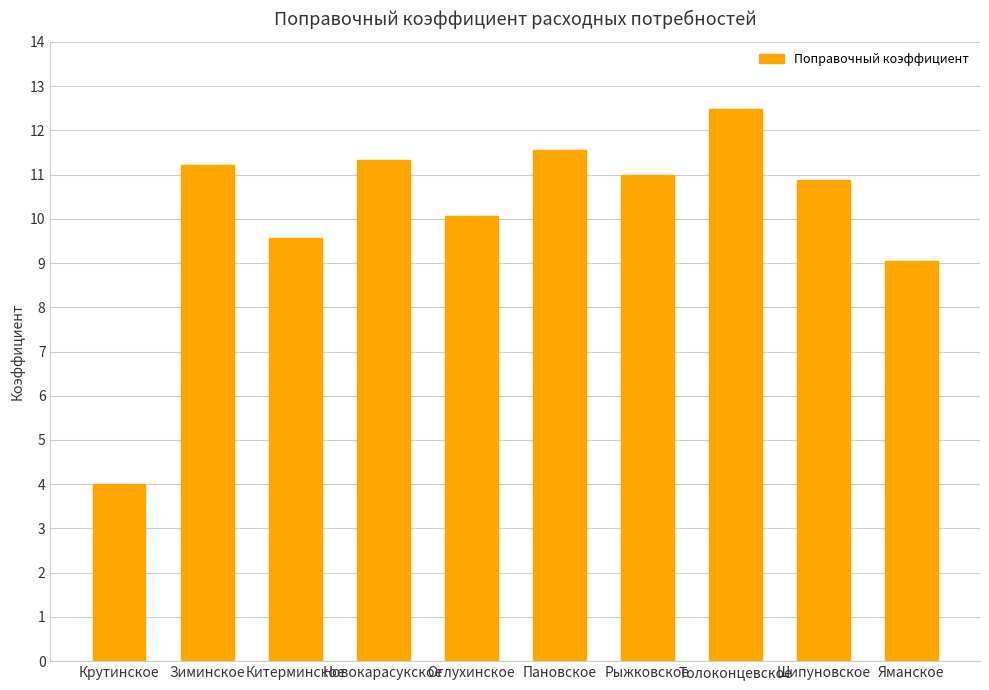

Rank the categories by value from highest to lowest.

Толоконцевское, Пановское, Новокарасукское, Зиминское, Рыжковское, Шипуновское, Оглухинское, Китерминское, Яманское, Крутинское